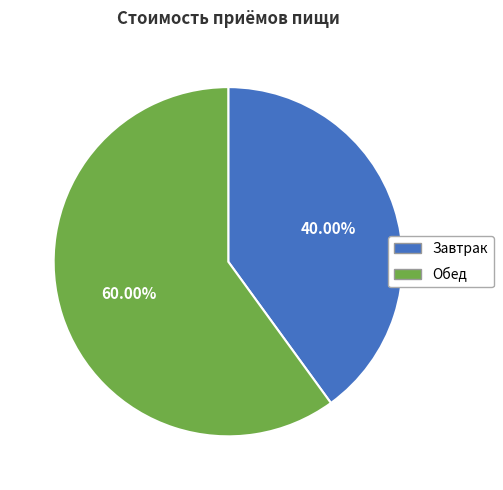

How many segments does this pie chart have?

2